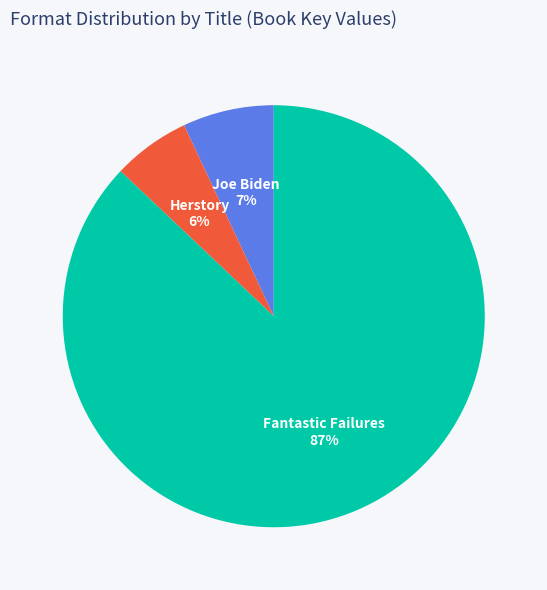

Which category has the smallest portion of the pie?

Herstory